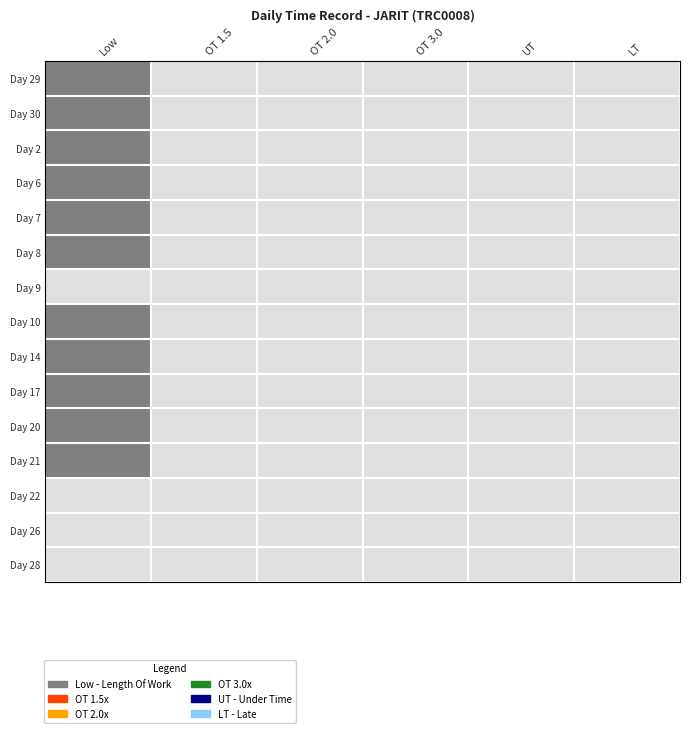

Reading left to right, transcribe all the data shown in this chart.

29: 8.3	0.0	0.0	0.0	0.0	0.0
30: 9.1	0.0	0.0	0.0	0.0	0.0
2: 8.4	0.0	0.0	0.0	0.0	0.0
6: 8.1	0.0	0.0	0.0	0.0	0.0
7: 8.3	0.0	0.0	0.0	0.0	0.0
8: 8.5	0.0	0.0	0.0	0.0	0.0
9: 0.0	0.0	0.0	0.0	0.0	0.0
10: 8.2	0.0	0.0	0.0	0.0	0.0
14: 8.2	0.0	0.0	0.0	0.0	0.0
17: 8.3	0.0	0.0	0.0	0.0	0.0
20: 8.3	0.0	0.0	0.0	0.0	0.0
21: 8.1	0.0	0.0	0.0	0.0	0.0
22: 0.0	0.0	0.0	0.0	0.0	0.0
26: 0.0	0.0	0.0	0.0	0.0	0.0
28: 0.0	0.0	0.0	0.0	0.0	0.0